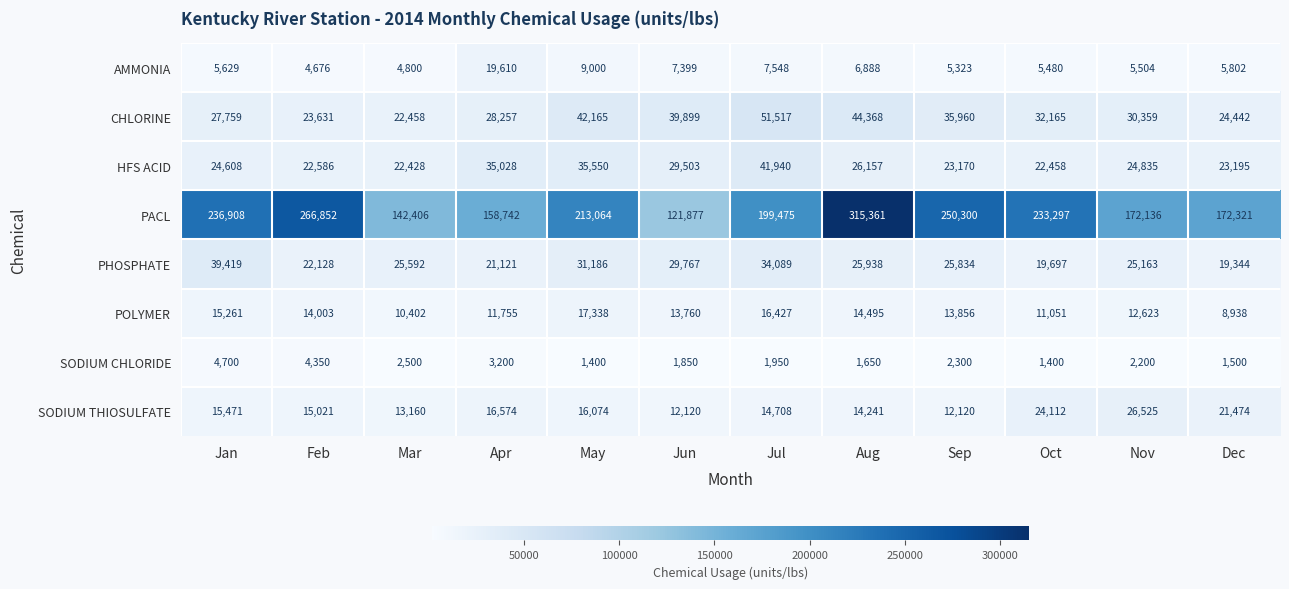

Which series changed the most between Apr and May?

PACL